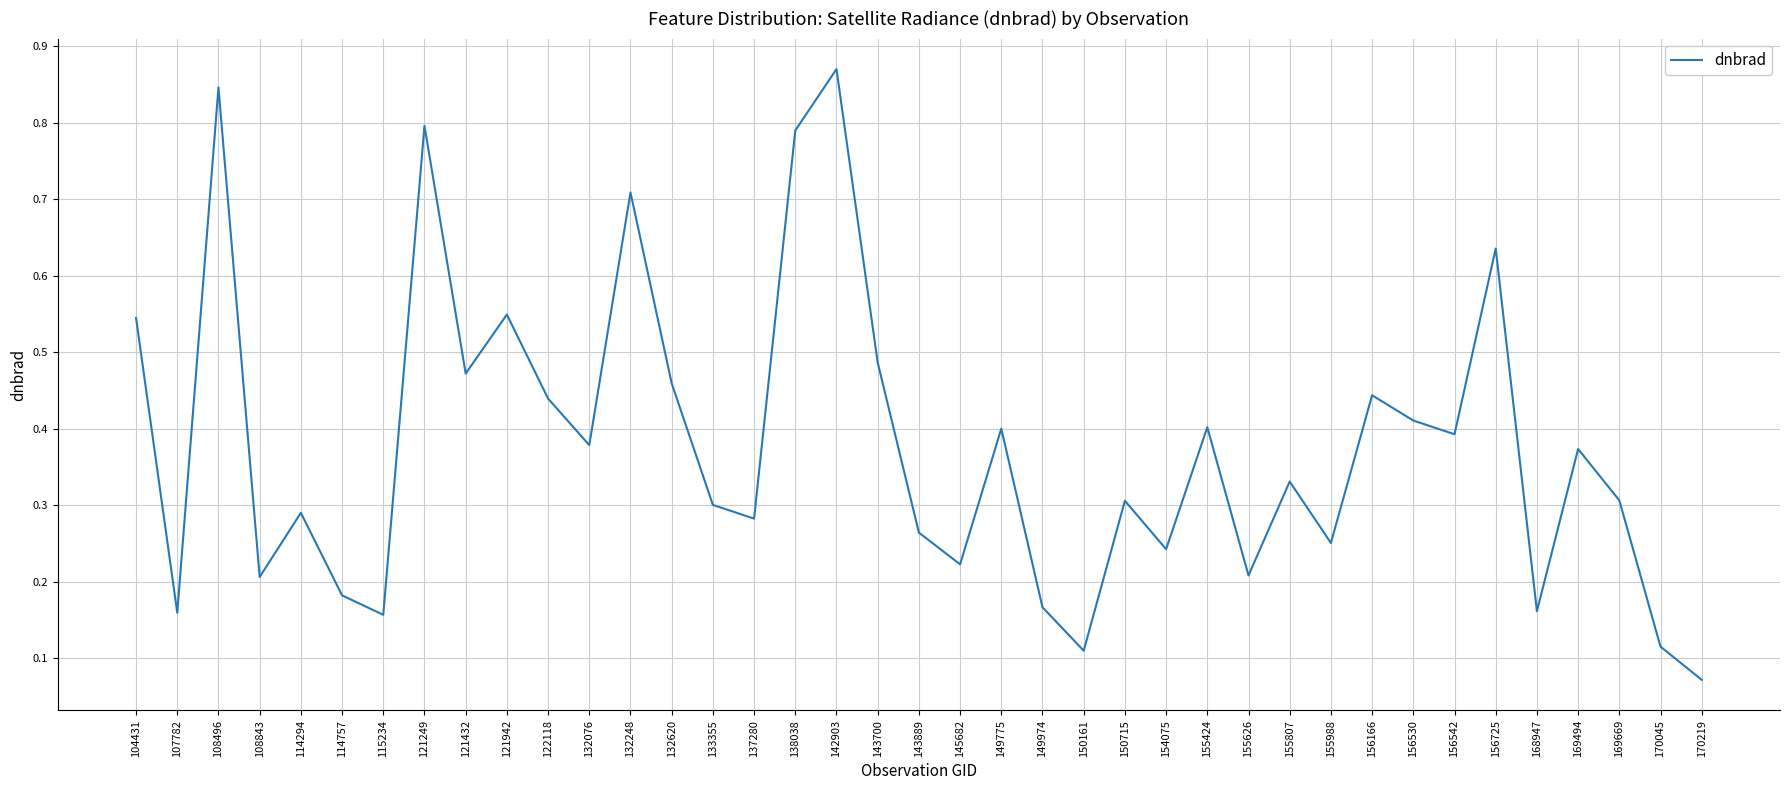

Where is the data nearest to the value 0?

170219